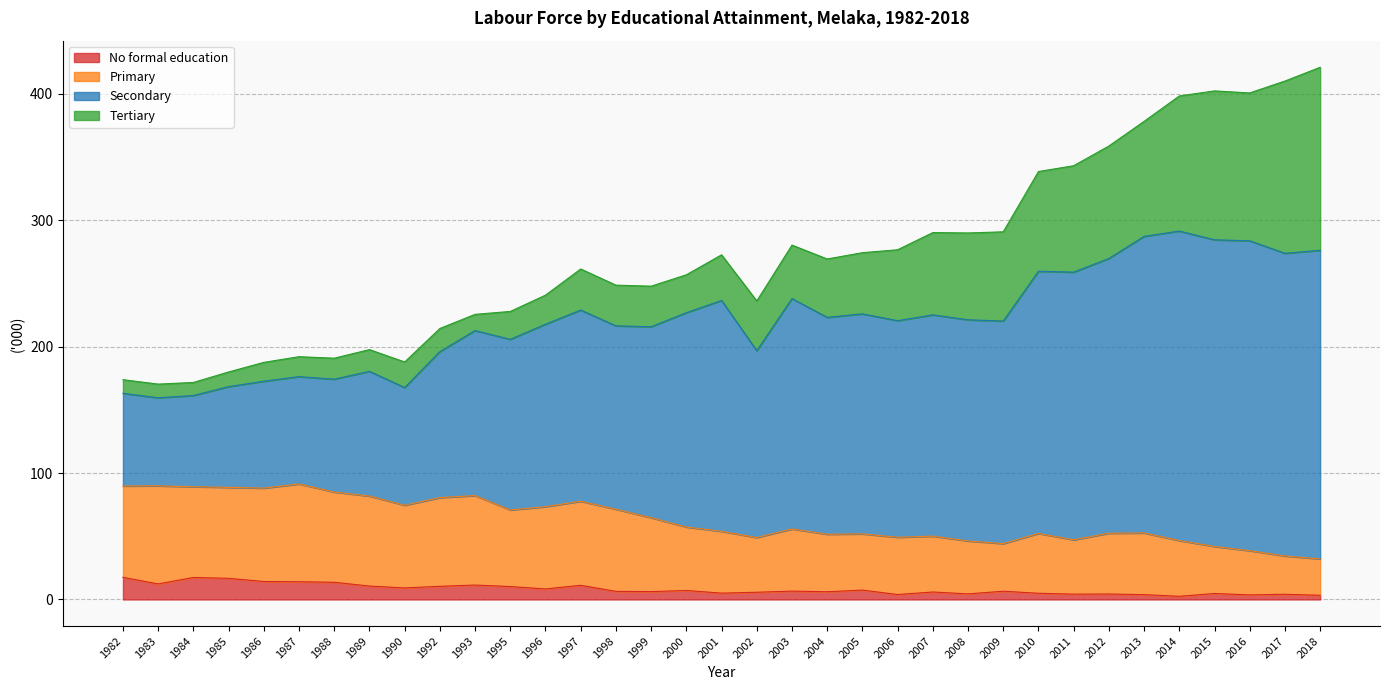

True or false: No formal education has more than 2 interior local peaks.

True